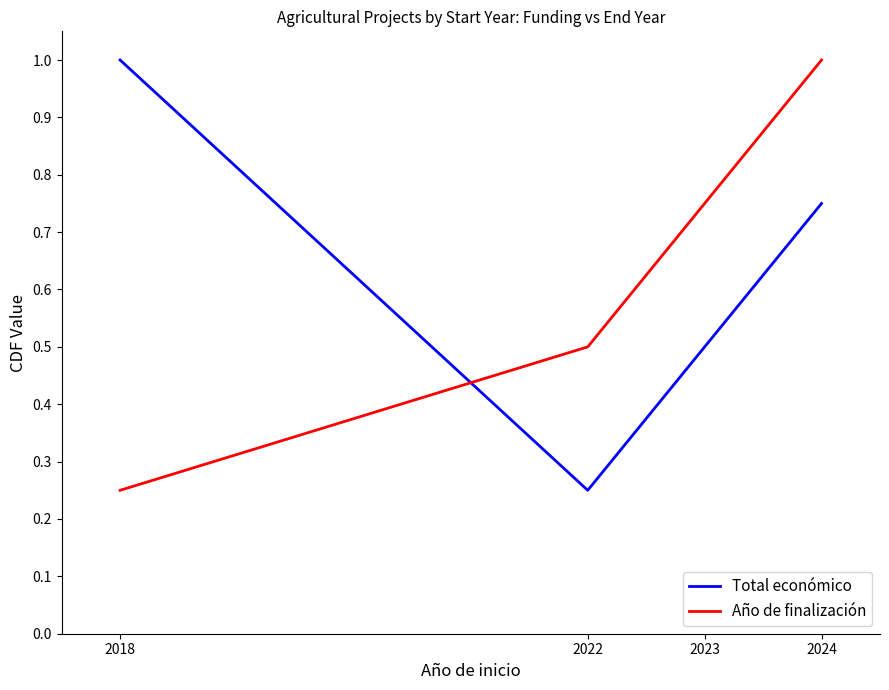

What is the difference between the second highest and minimum values in the Total económico series?

0.5